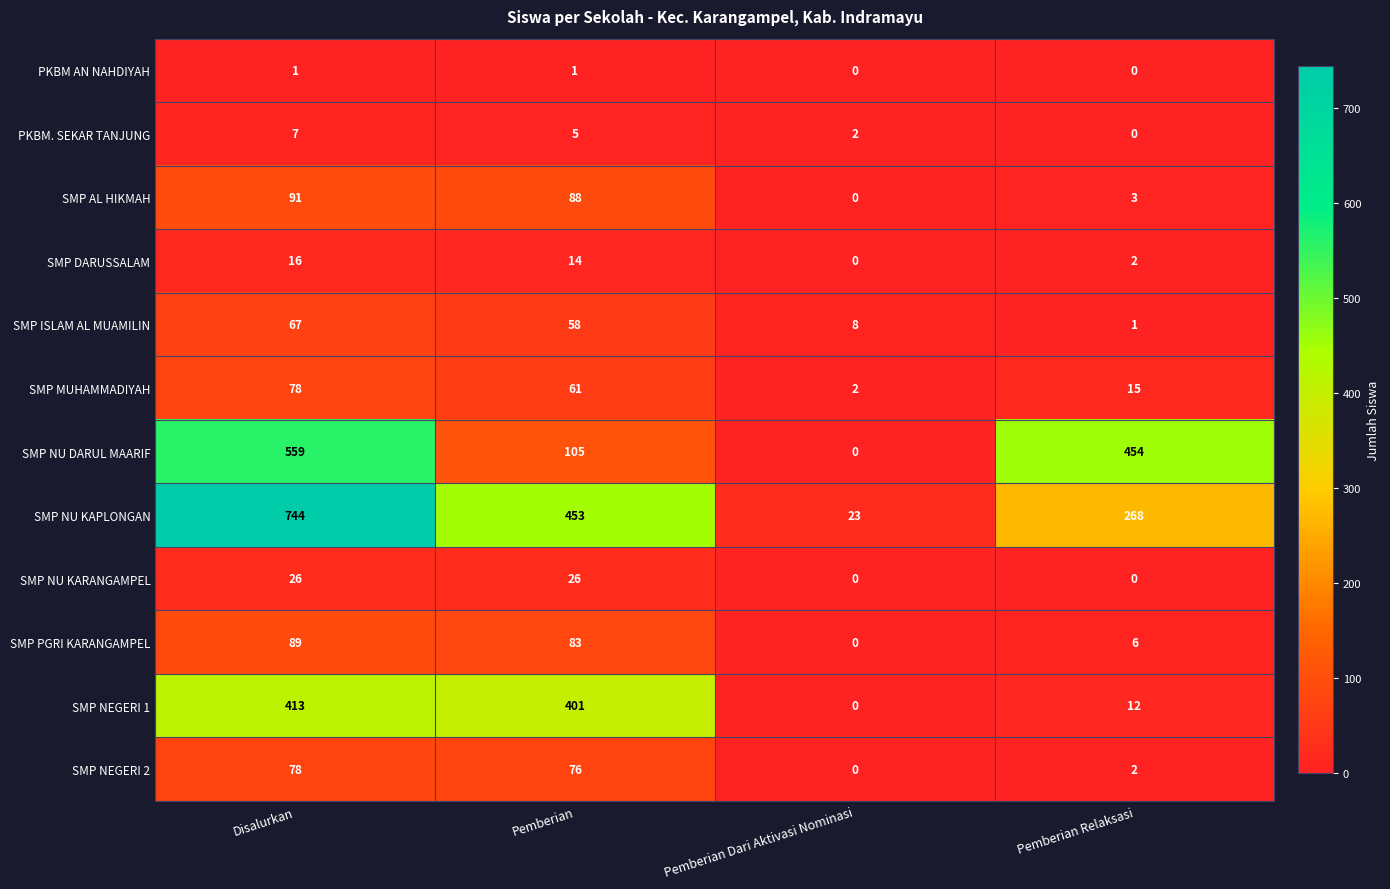

What is the sum of all SMP MUHAMMADIYAH values?

156